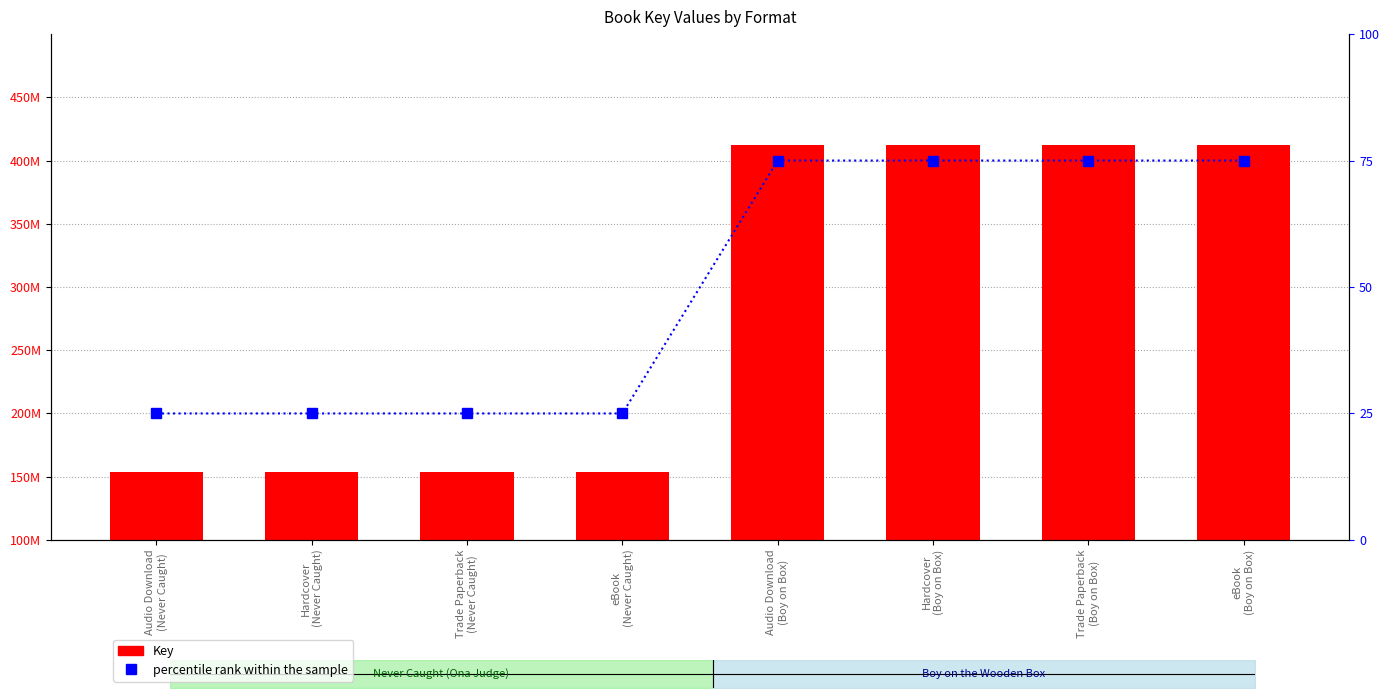

What is the label of the 2nd bar from the left?

Hardcover
(Never Caught)